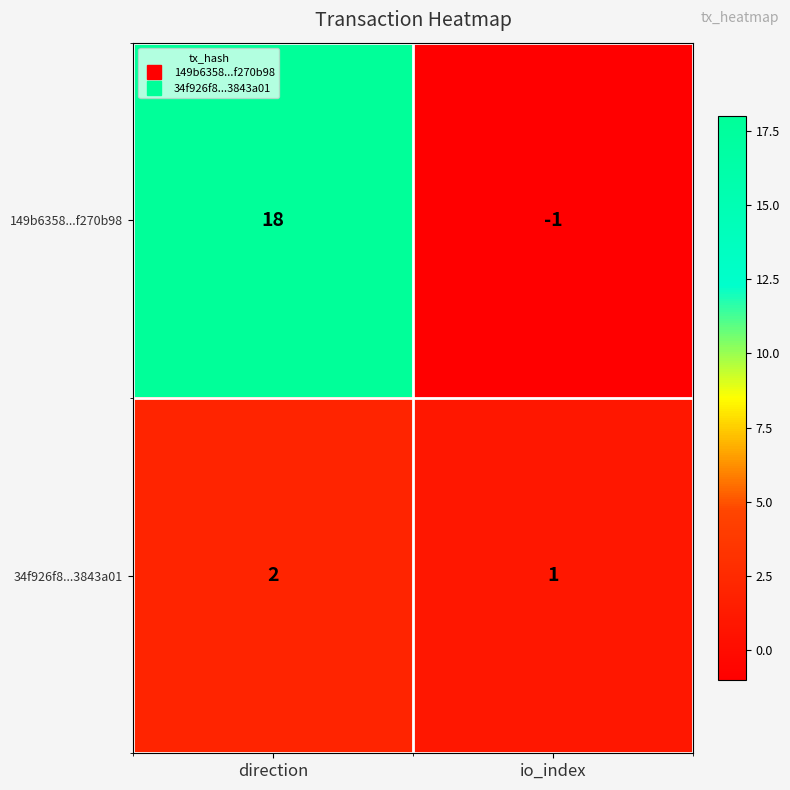

What is the maximum value shown in the chart?

18